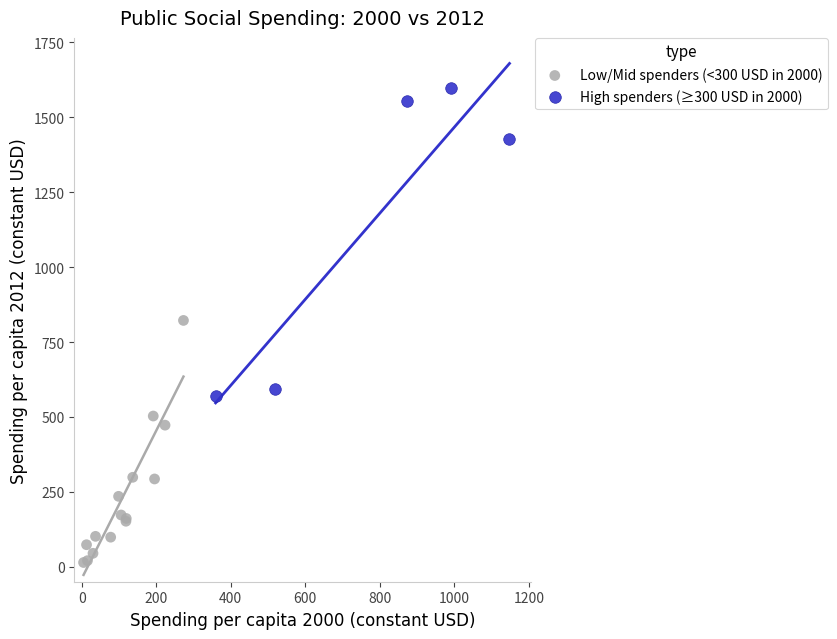

Which series contains the lowest Y value?

Low/Mid spenders (<300 USD in 2000)